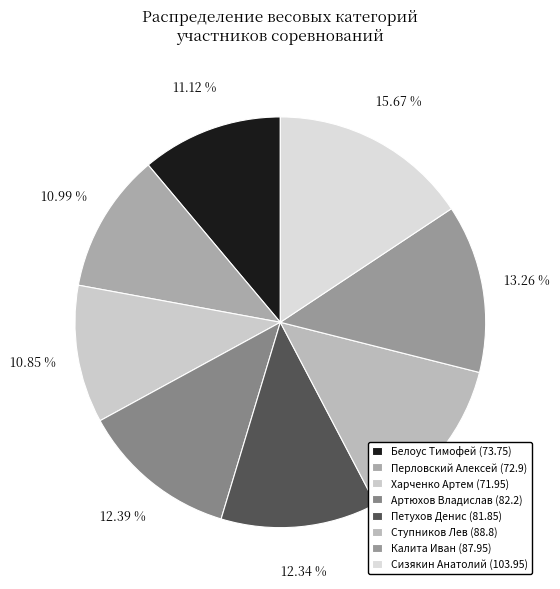

Is there any slice that represents more than half of the pie?

No